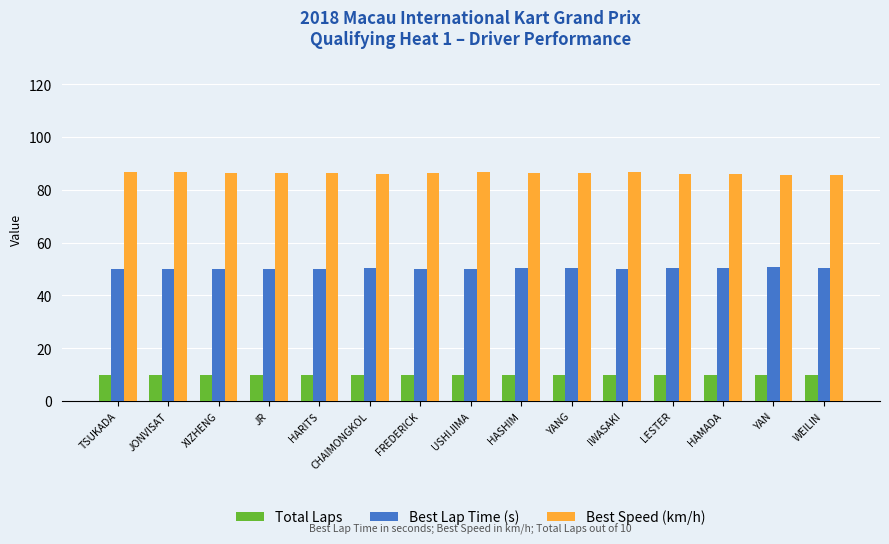

What is the difference between the highest and lowest values at HAMADA?

76.0